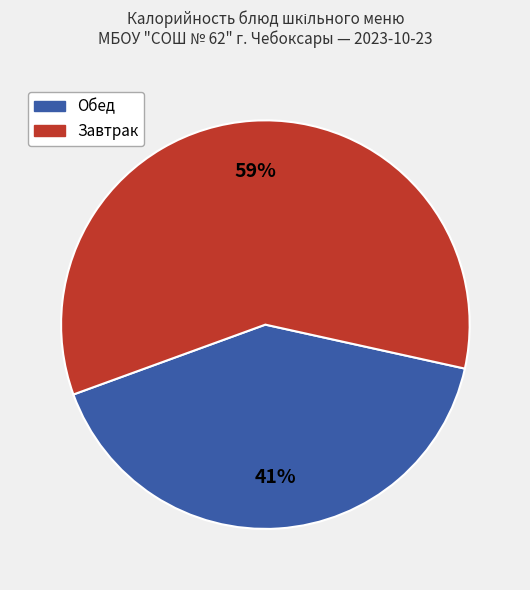

To the nearest percent, what is the average slice percentage?

50%